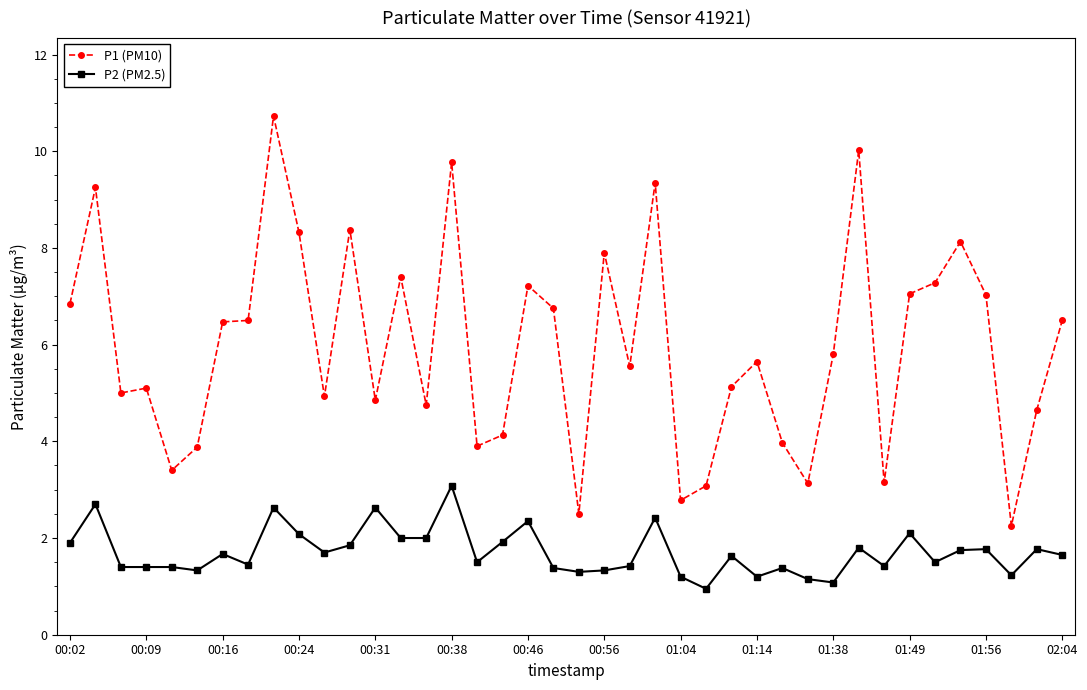

True or false: P2 (PM2.5) has more than 1 interior local peaks.

True